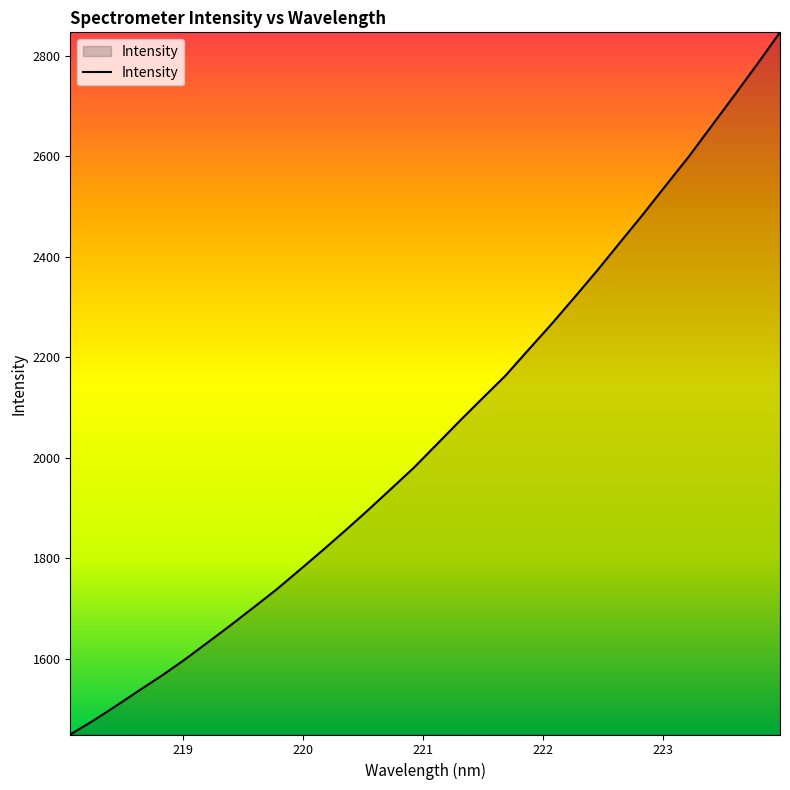

What is the smallest value displayed?

1449.1